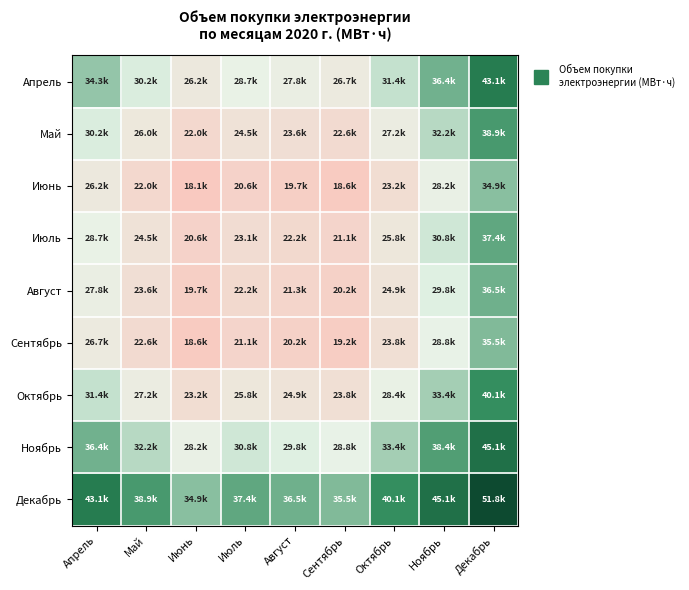

At which category does the chart reach its peak across all series?

Декабрь